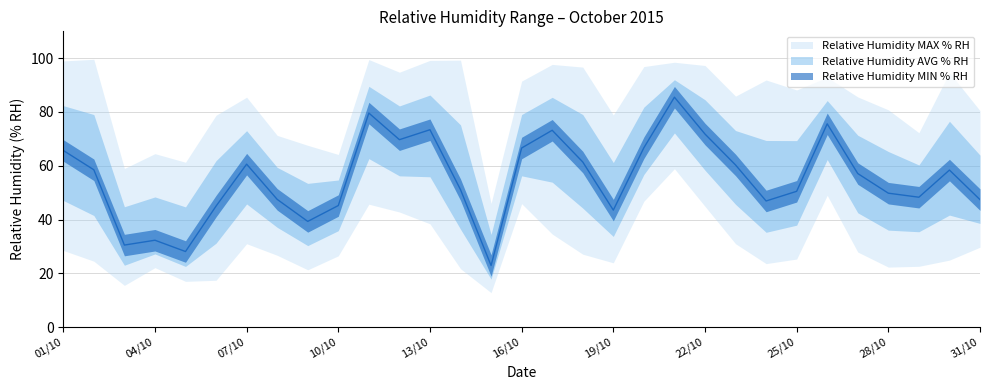

List the series in order of their overall mean, highest first.

Relative Humidity MAX % RH, Relative Humidity AVG % RH, Relative Humidity MIN % RH